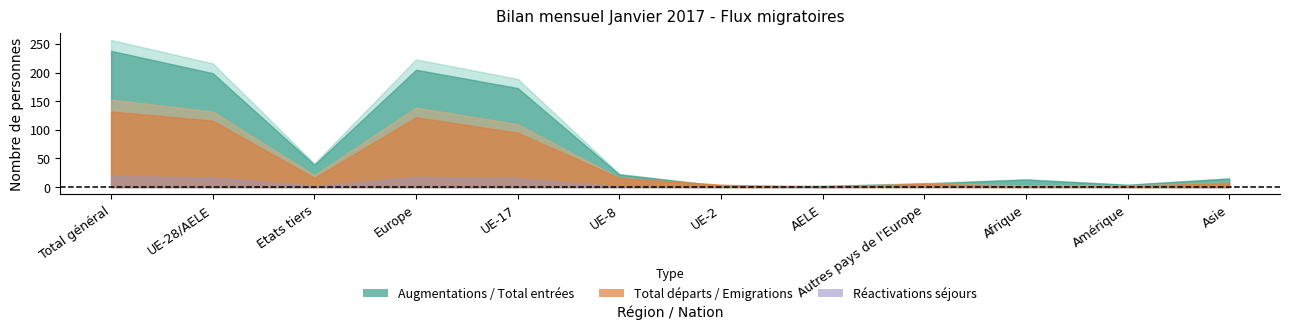

At which category does Emigrations effectives reach its first local peak?

Europe